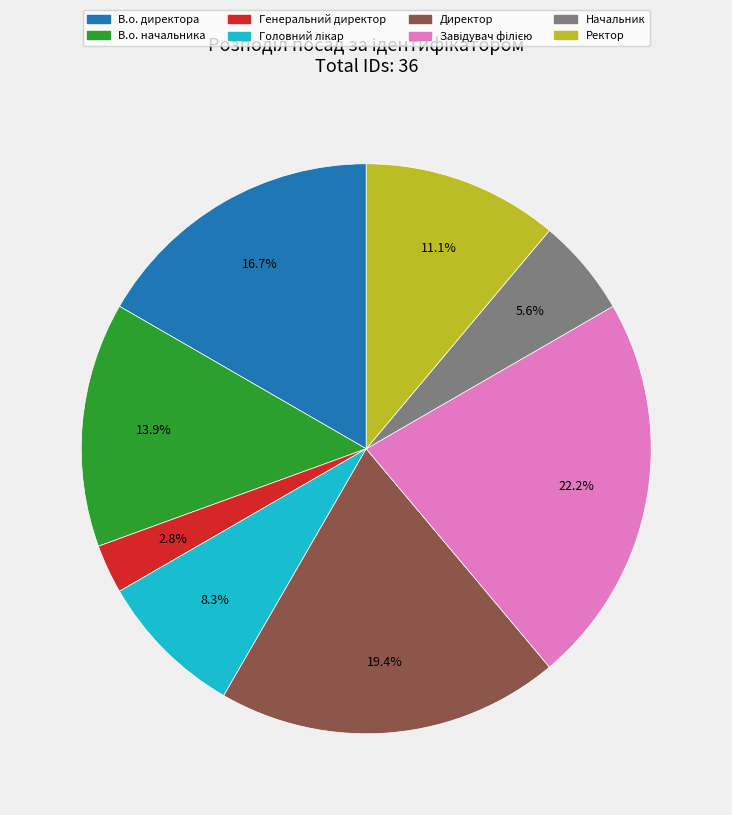

How many slices are in this pie chart?

8